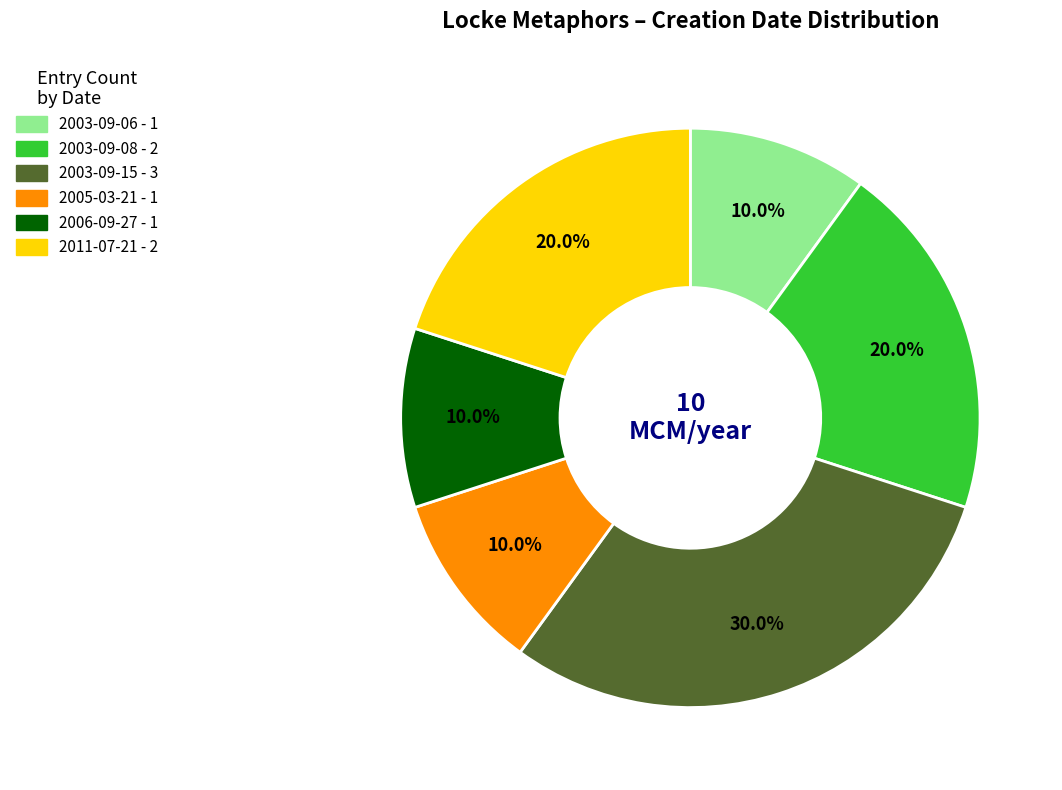

True or false: 2005-03-21 accounts for 17% of the total.

False